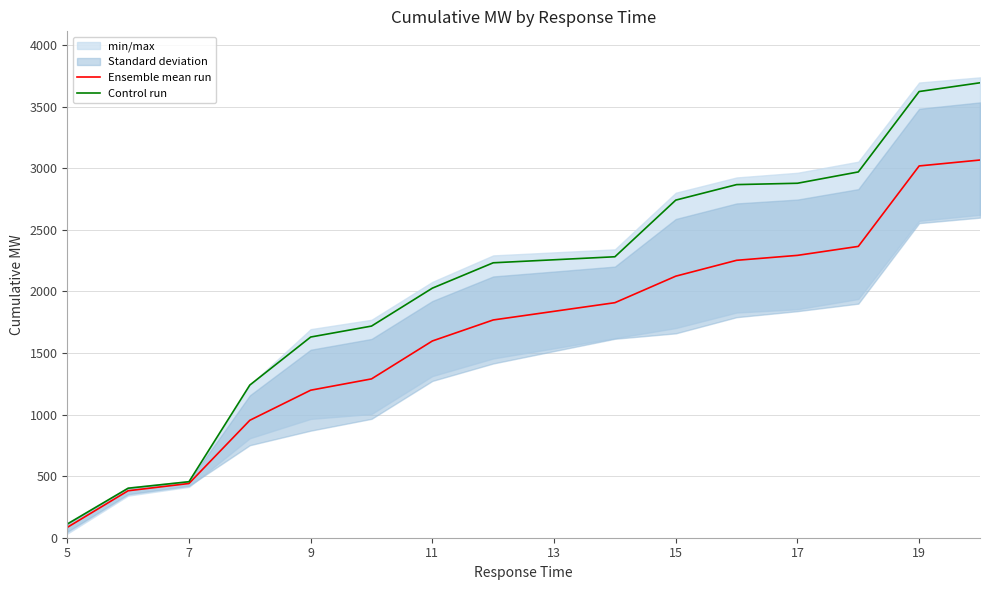

Where does the Control run series first go above 2257?

13